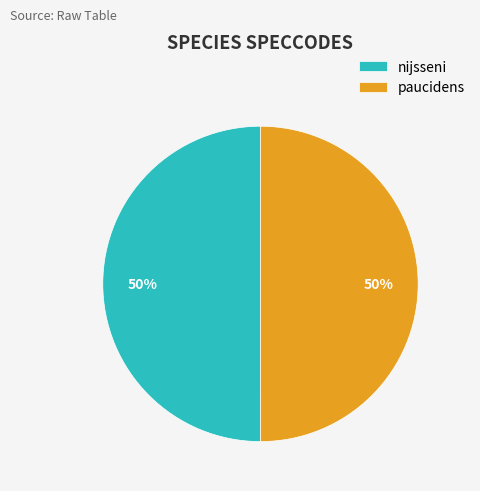

True or false: nijsseni accounts for 50% of the total.

True